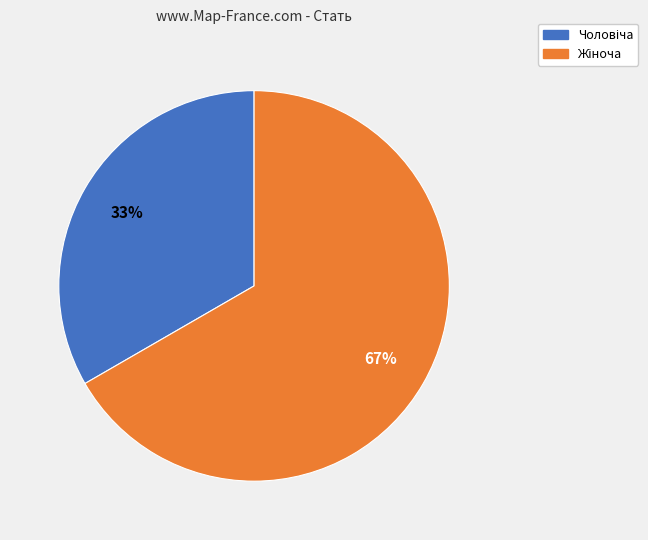

Is there a majority slice in this chart?

Yes